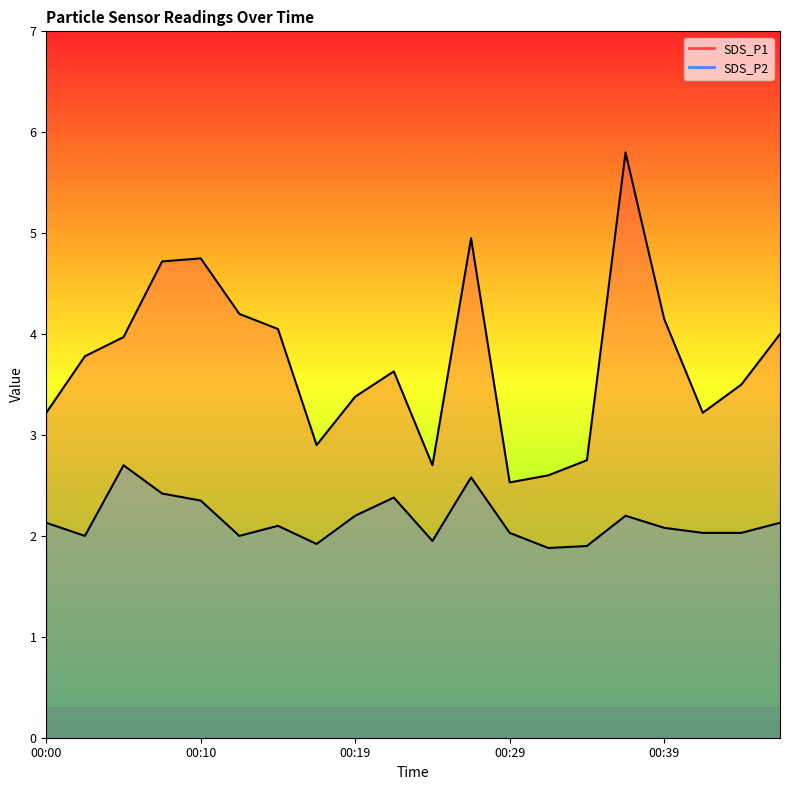

Which series has the largest total across all categories?

SDS_P1 line